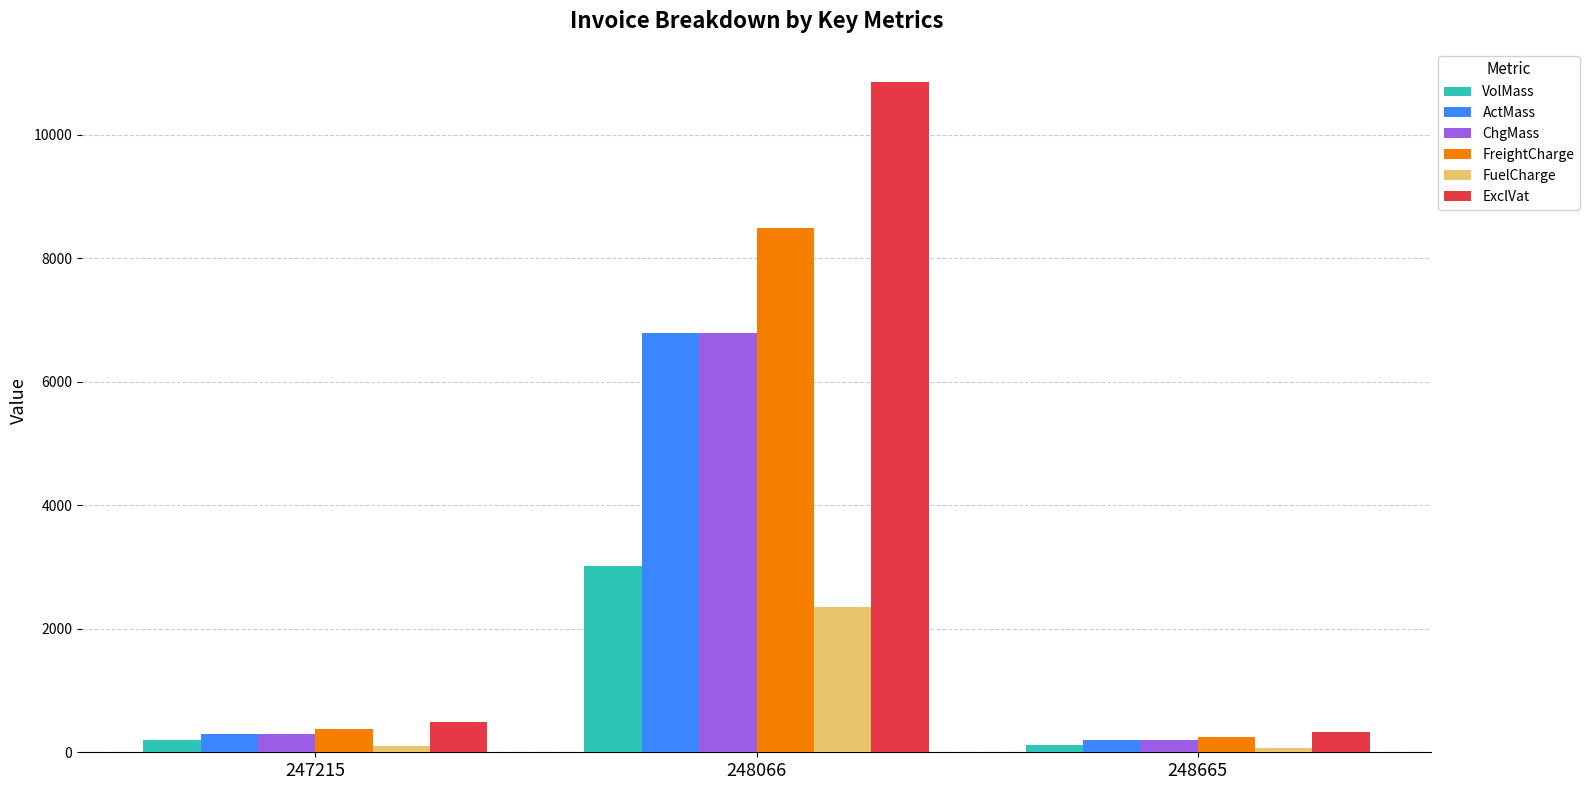

At which category is the sum across all series the highest?

248066